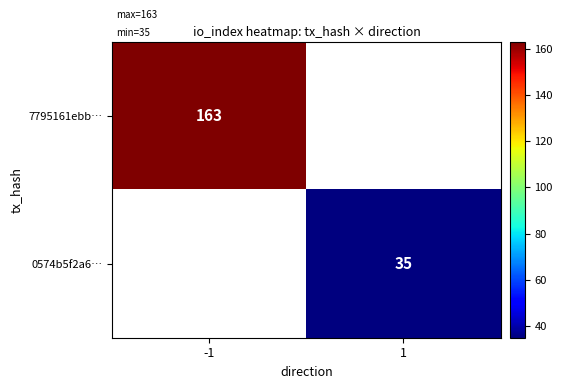

Is it true that 0574b5f2a6… equals 35 at 1?

True